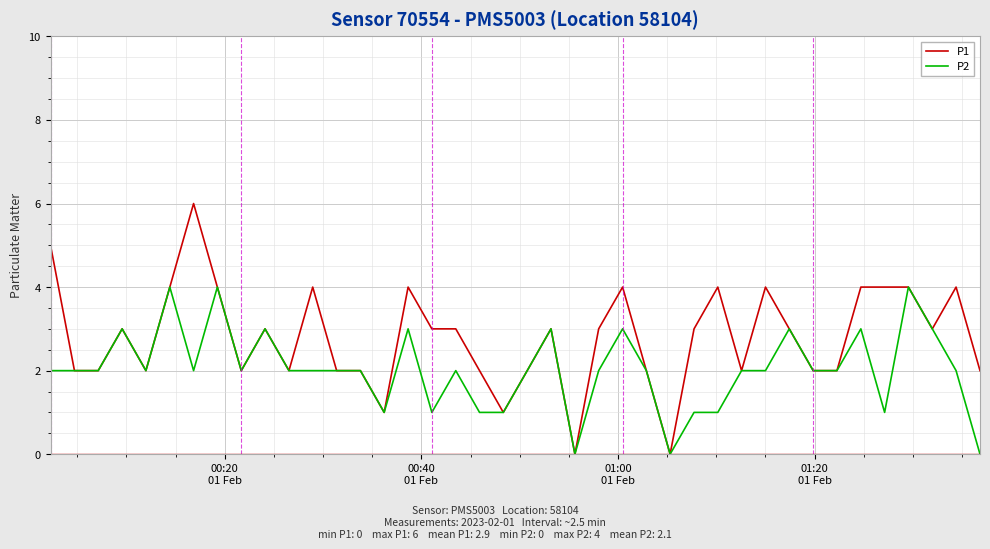

Which series has the largest range (max minus min)?

P1